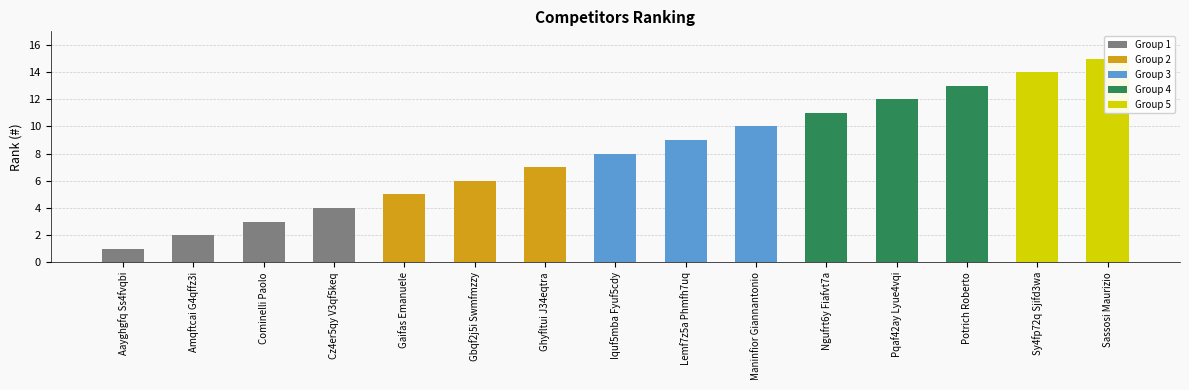

What is the change in value from Potrich Roberto to Sy4fp72q Sjifd3wa?

+1